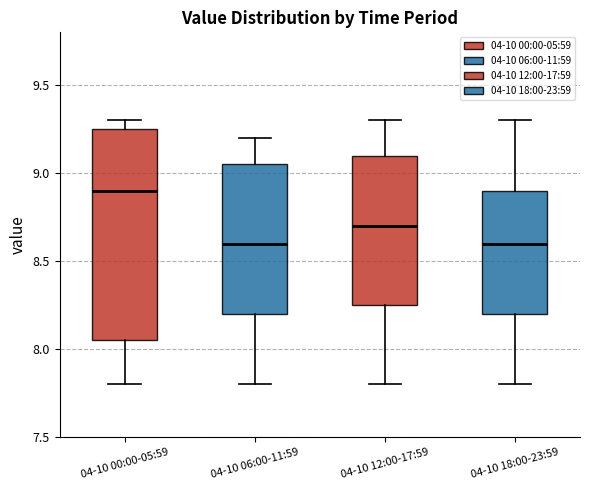

Where is the upper edge of the box for 04-10 12:00-17:59 on the y-axis? The values are not printed on the chart, so give them approximately, as read against the axis.

9.10